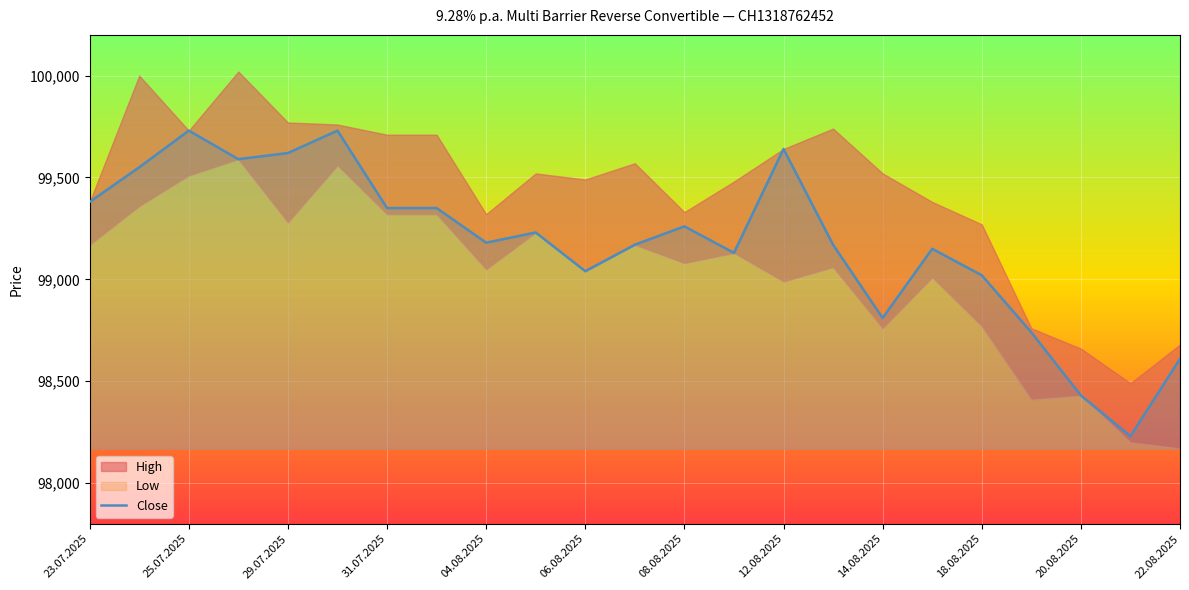

The Close series shows 99180 at 04.08.2025. True or false?

True